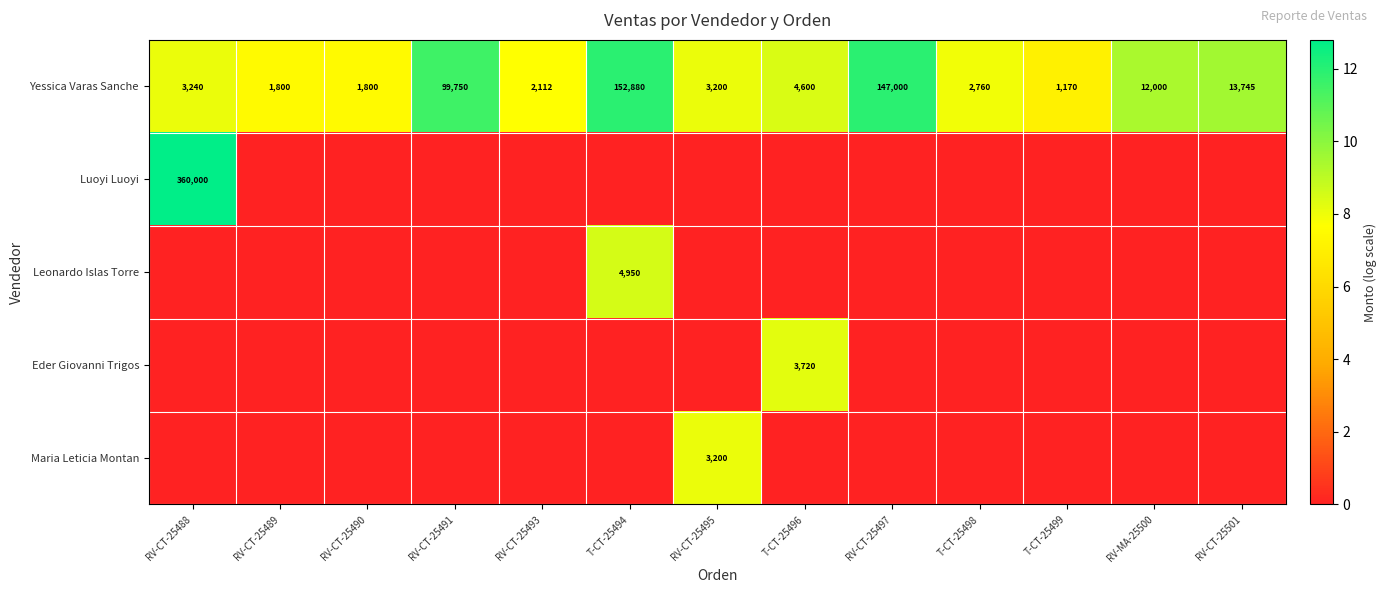

Is it true that Yessica Varas Sanche equals 3.9 at RV-CT-25495?

False